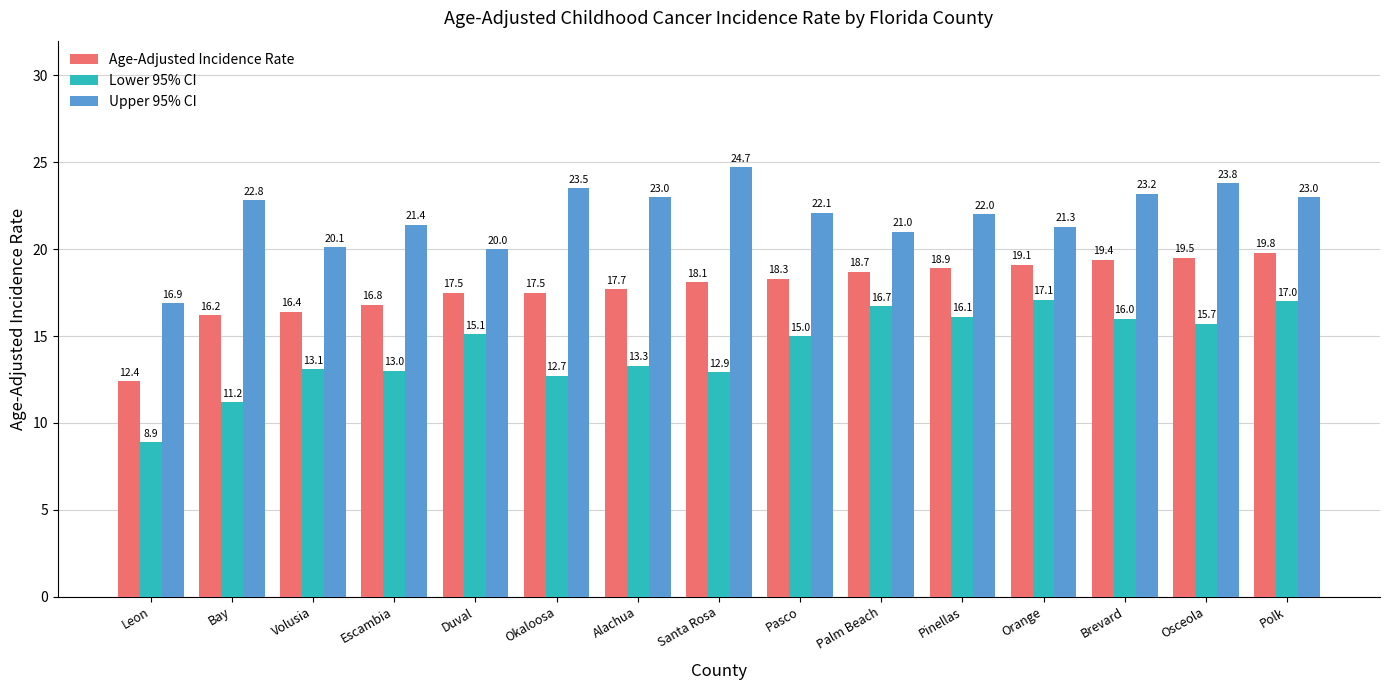

What is the smallest value displayed?

8.9